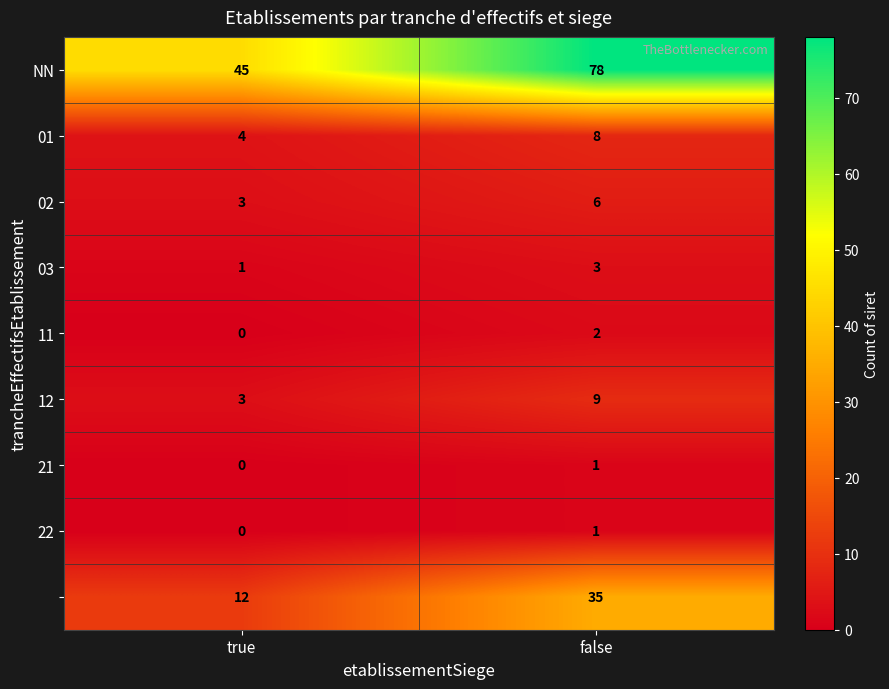

At which category is the sum across all series the highest?

false